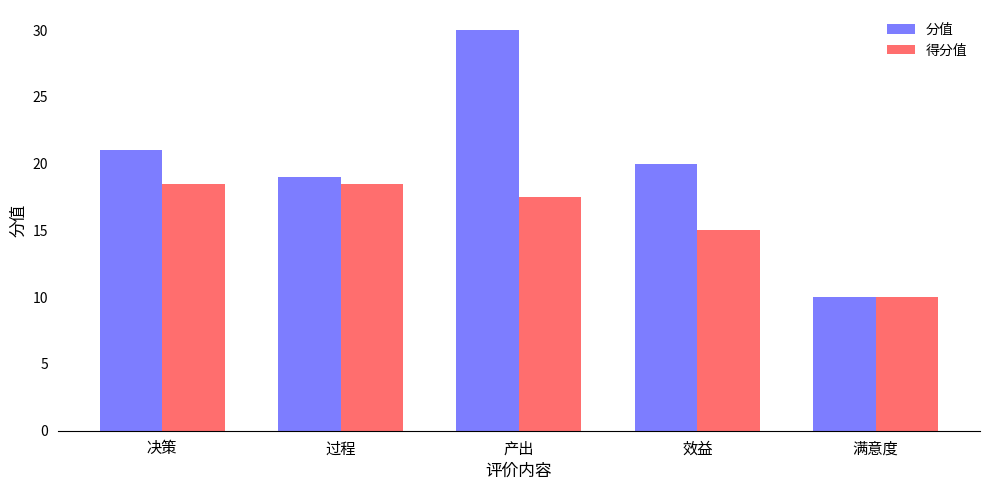

At which category does the chart reach its peak across all series?

产出